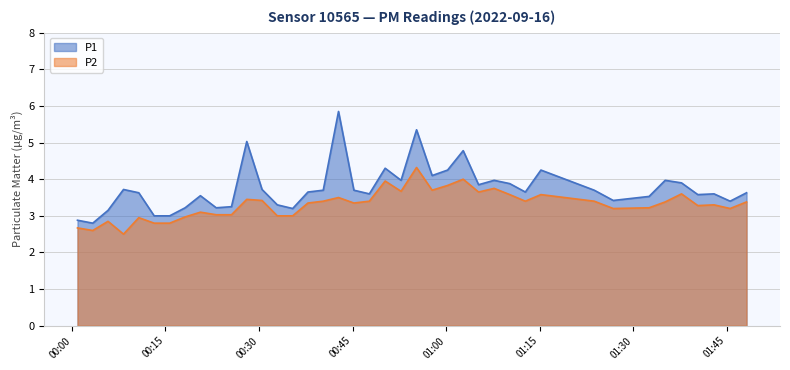

What is the value of the P1 point at the 17th from the left?

3.7